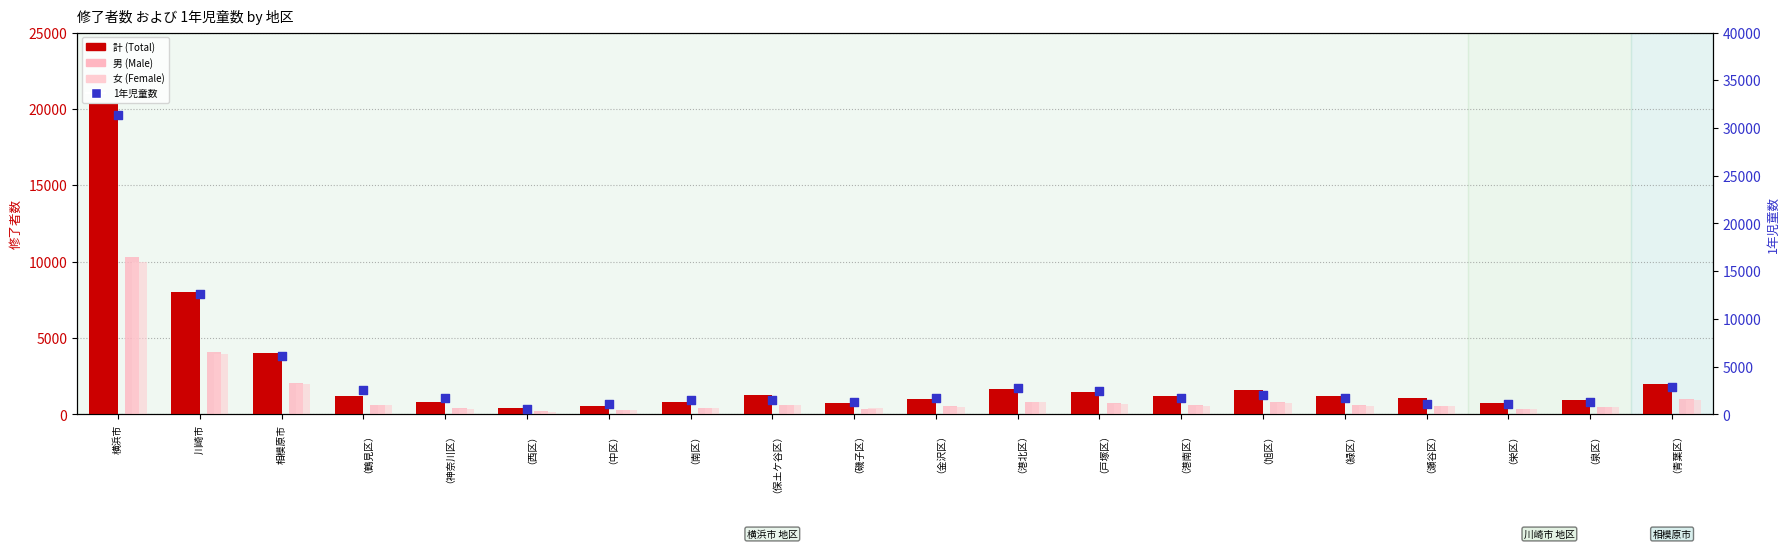

Which series has the largest total across all categories?

1年児童数